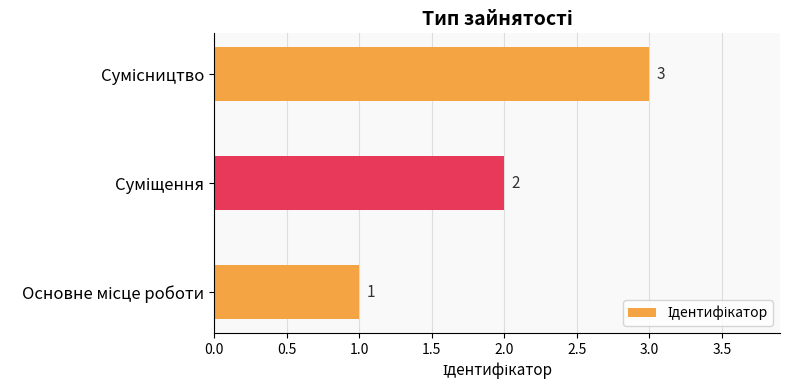

What is the sum of all values?

6